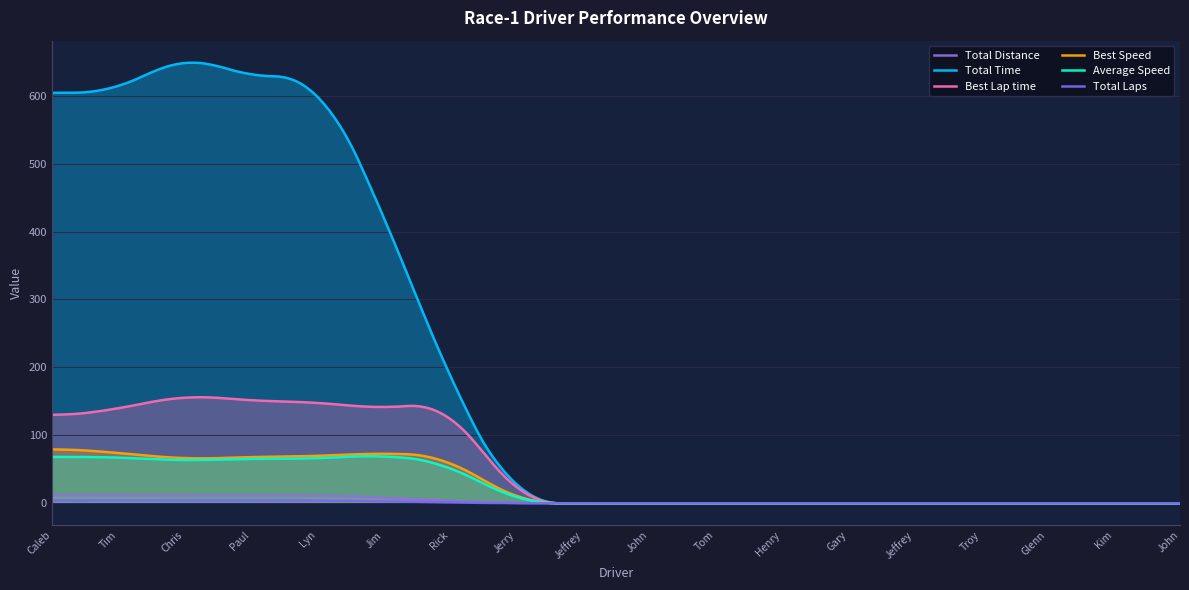

True or false: Total Time and Total Laps cross at least once.

False